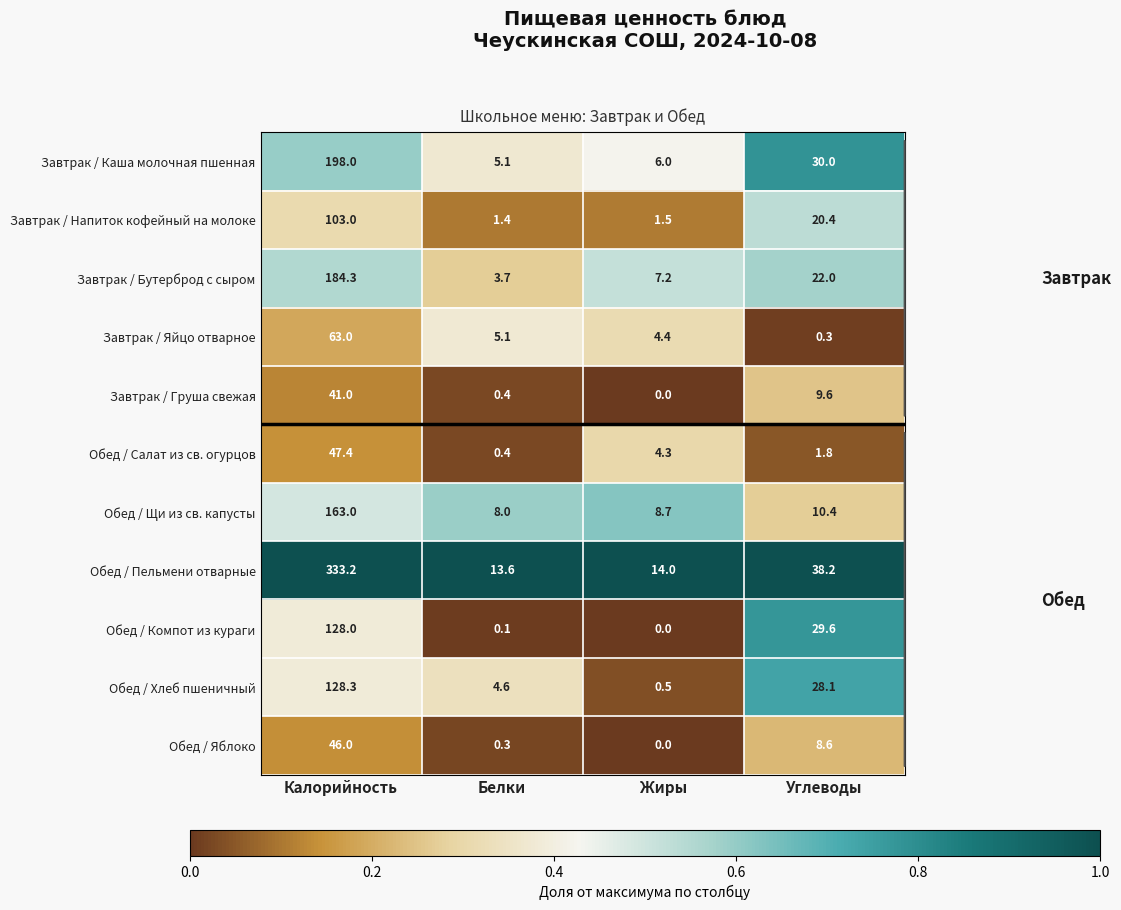

Rank the categories by Обед / Хлеб пшеничный value from highest to lowest.

Калорийность, Углеводы, Белки, Жиры